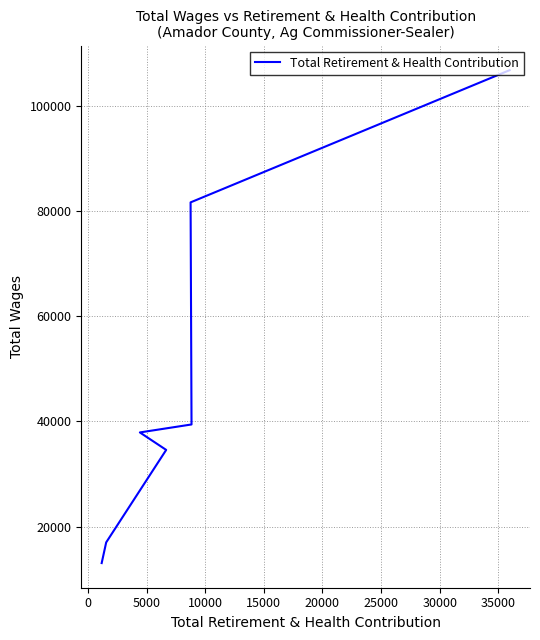

What is the label of the 4th point from the right?

10000